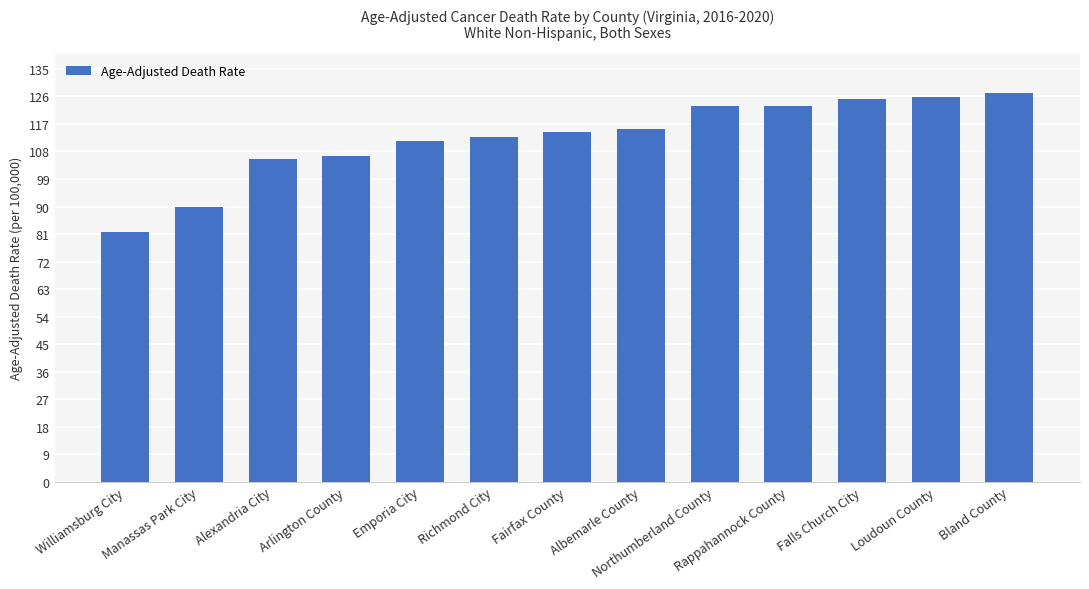

Reading left to right, extract all data points from this chart.

81.8	89.7	105.4	106.5	111.5	112.8	114.3	115.3	122.9	122.9	125.0	125.9	127.1